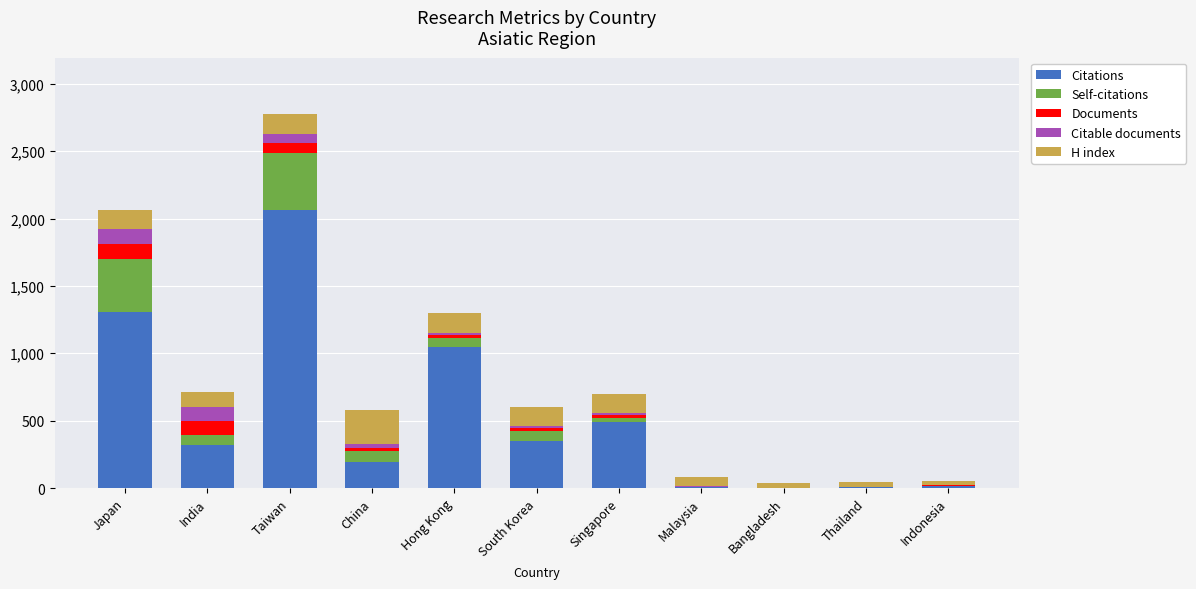

At which category is the sum across all series the highest?

Taiwan